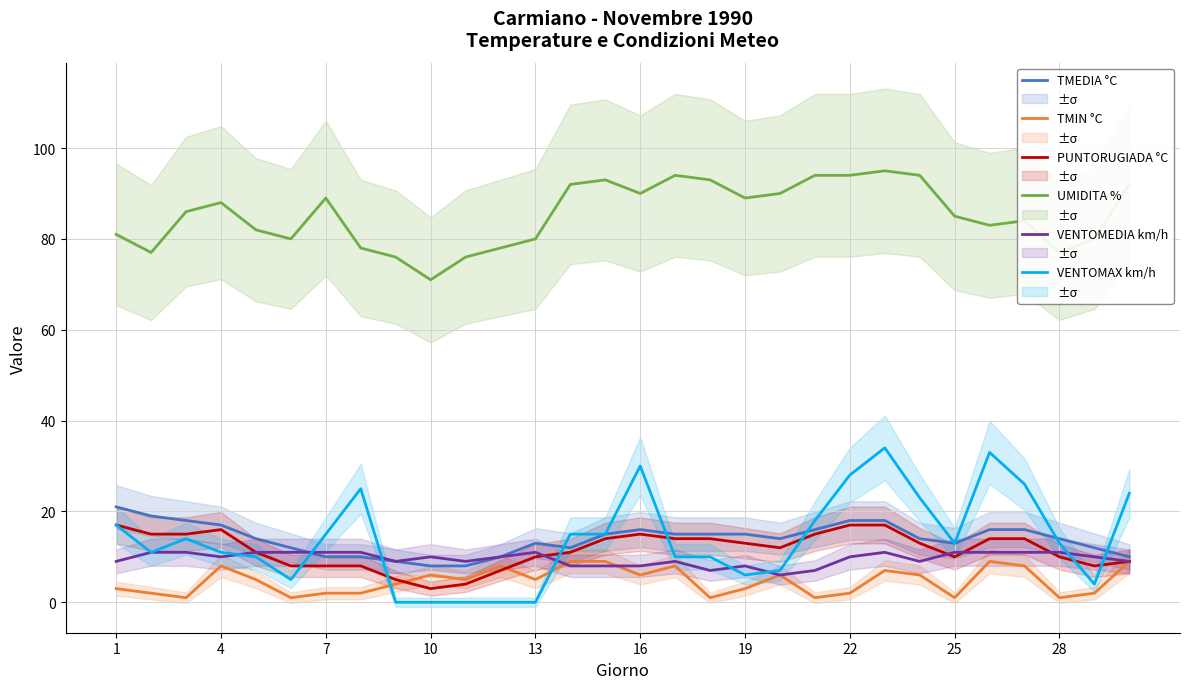

What is the highest value of the TMIN °C series?

9